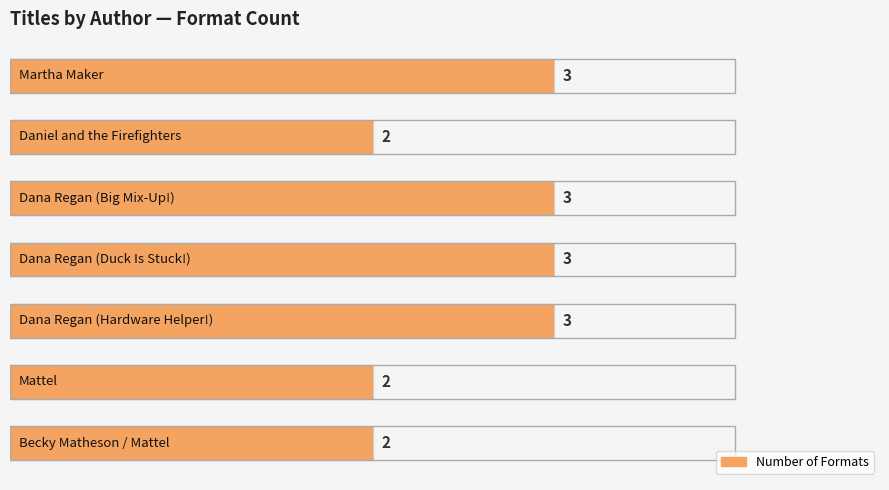

Count the values in the range 2 to 3.

7